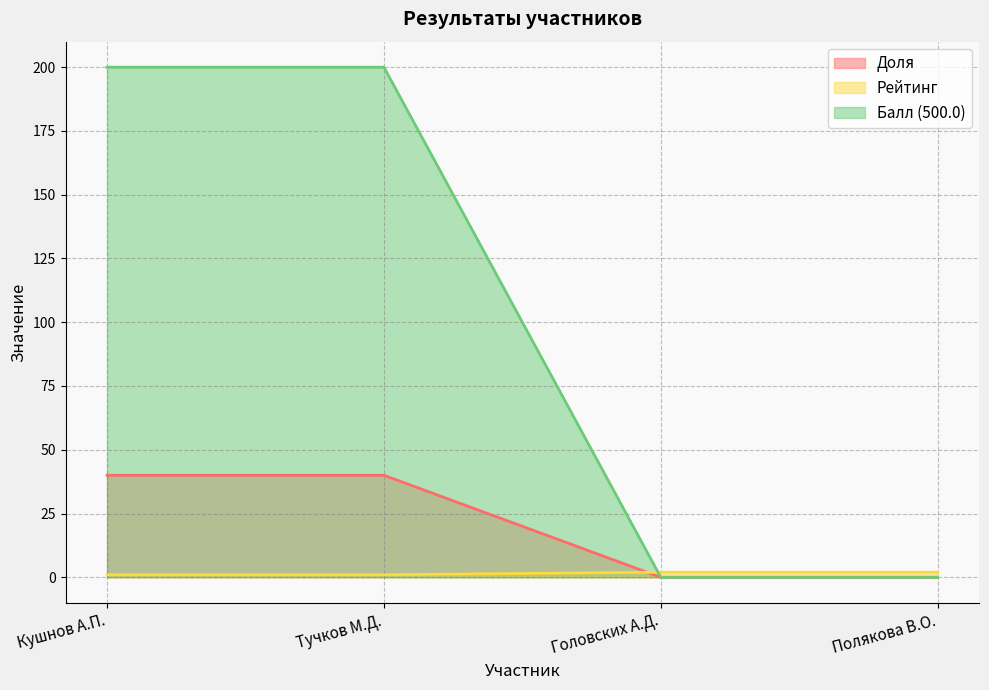

Is the value of Доля at Кушнов А.П. greater than the value of Балл (500.0) at Кушнов А.П.?

No